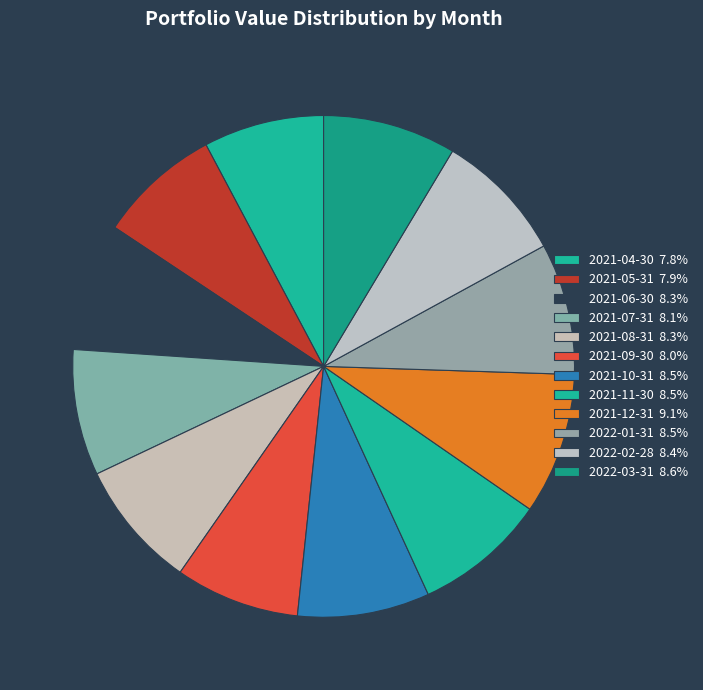

Is there a majority slice in this chart?

No